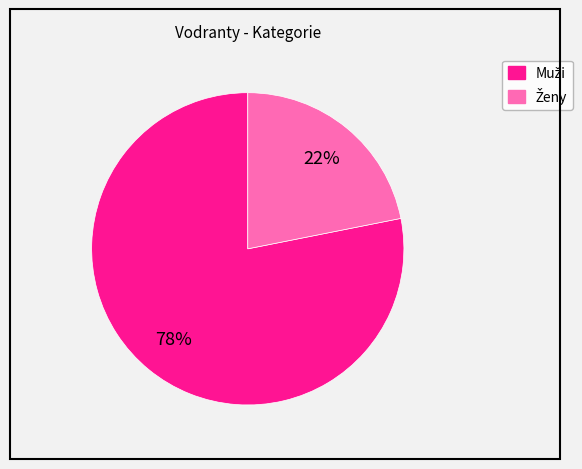

Is there any slice that represents more than half of the pie?

Yes